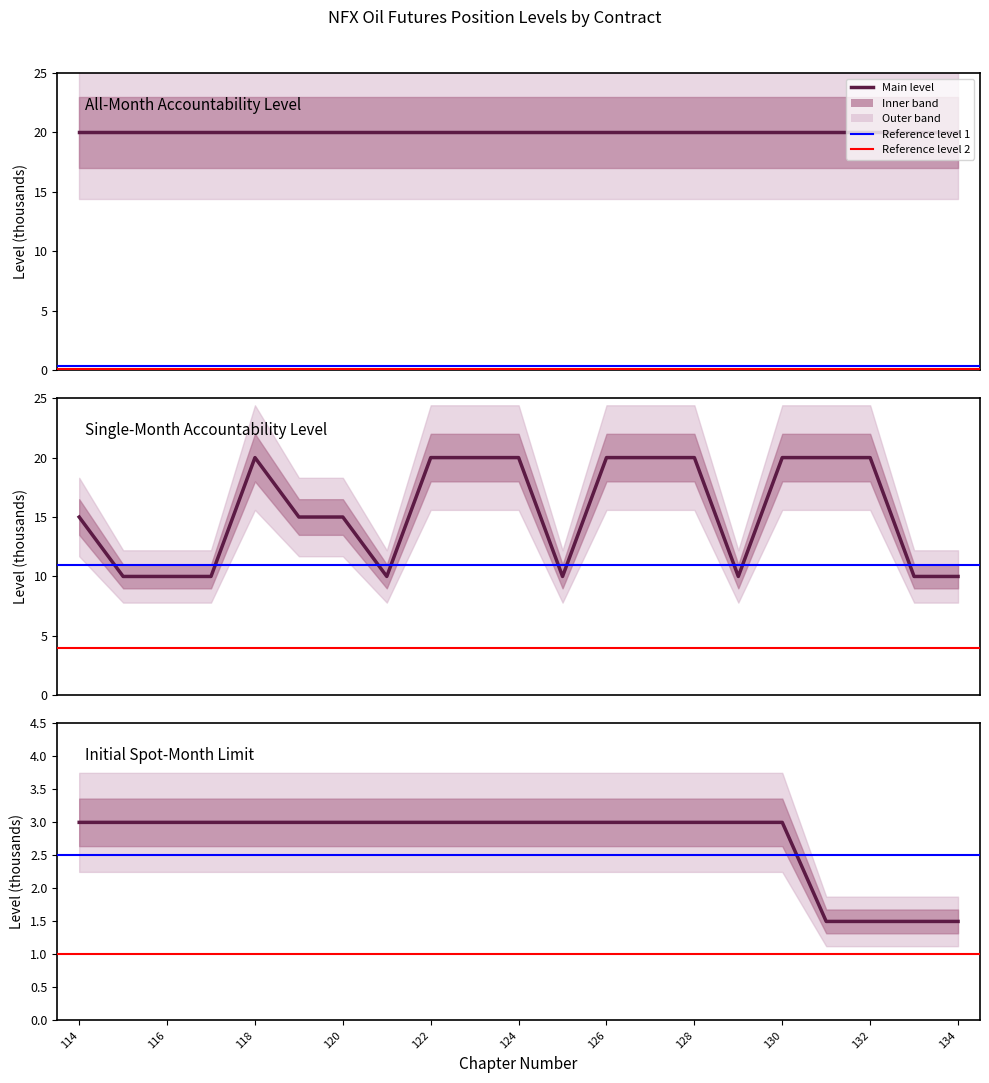

What is the value of the Single Month Accountability Level point at the 18th from the left?

20.0